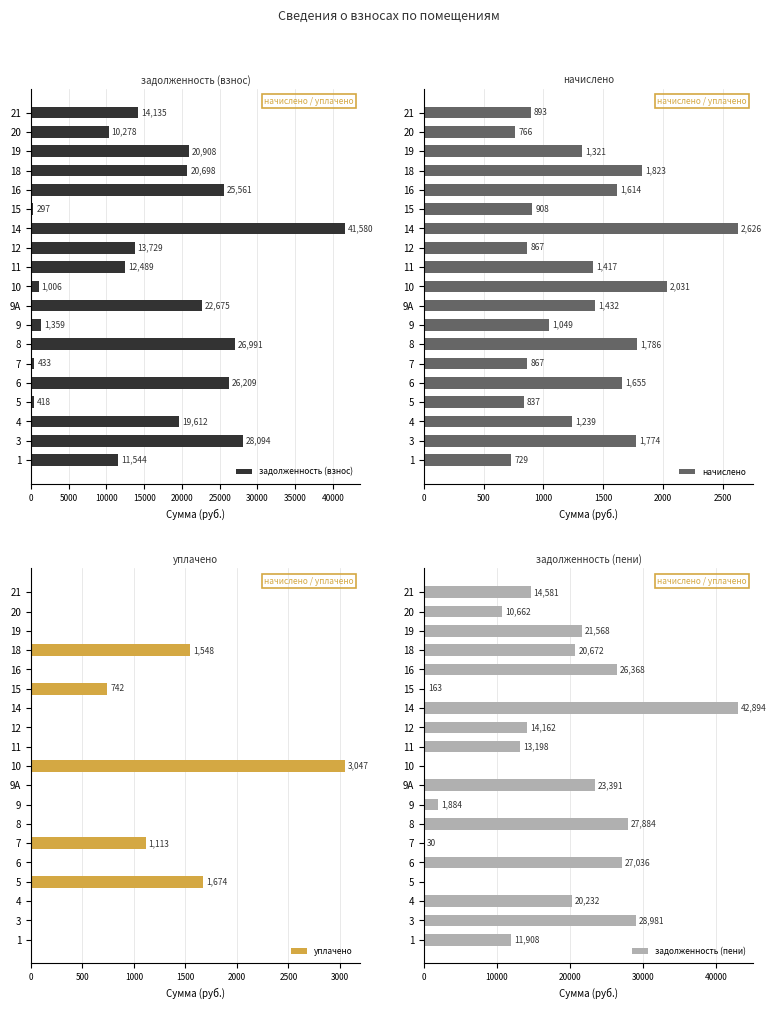

Is it true that задолженность (взнос) equals 1359.2 at 9?

True